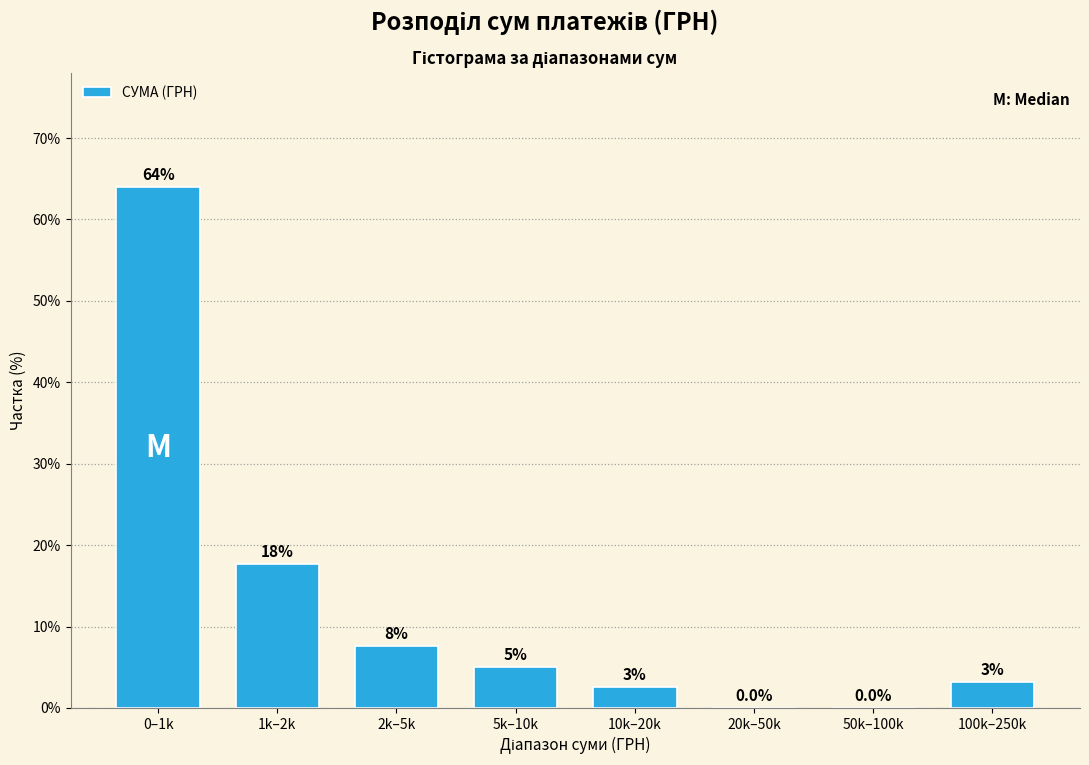

Are the bars horizontal?

No